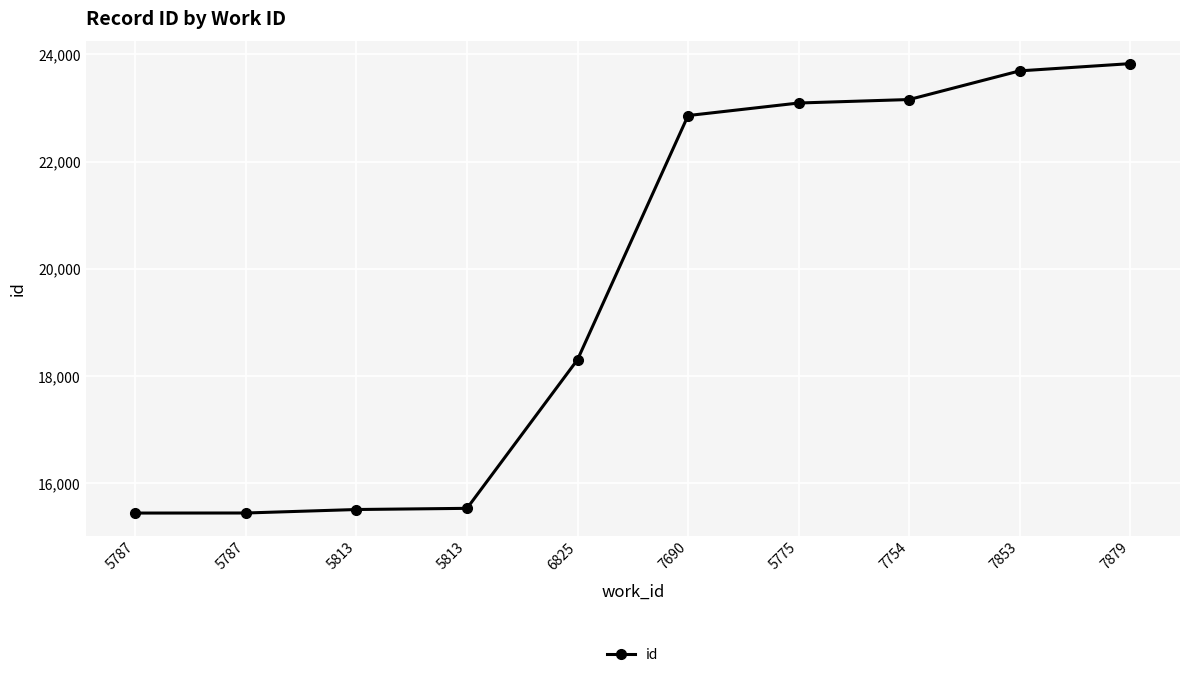

Reading left to right, transcribe all the data shown in this chart.

5787=15441	5787=15442	5813=15507	5813=15529	6825=18304	7690=22860	5775=23094	7754=23159	7853=23694	7879=23829